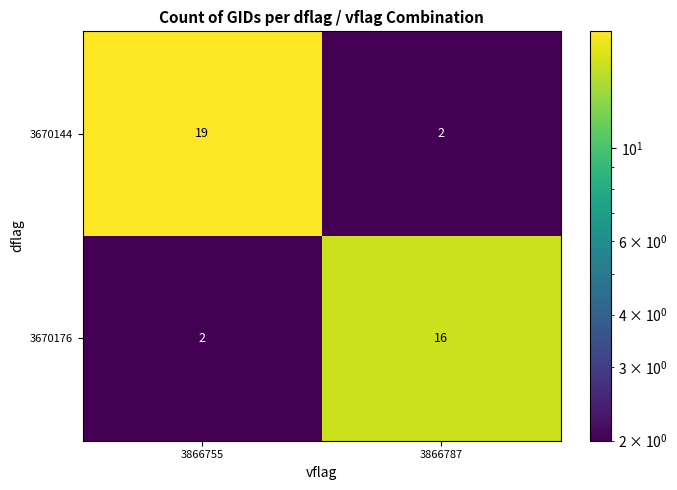

Is it true that 3670176 equals 2 at 3866755?

True